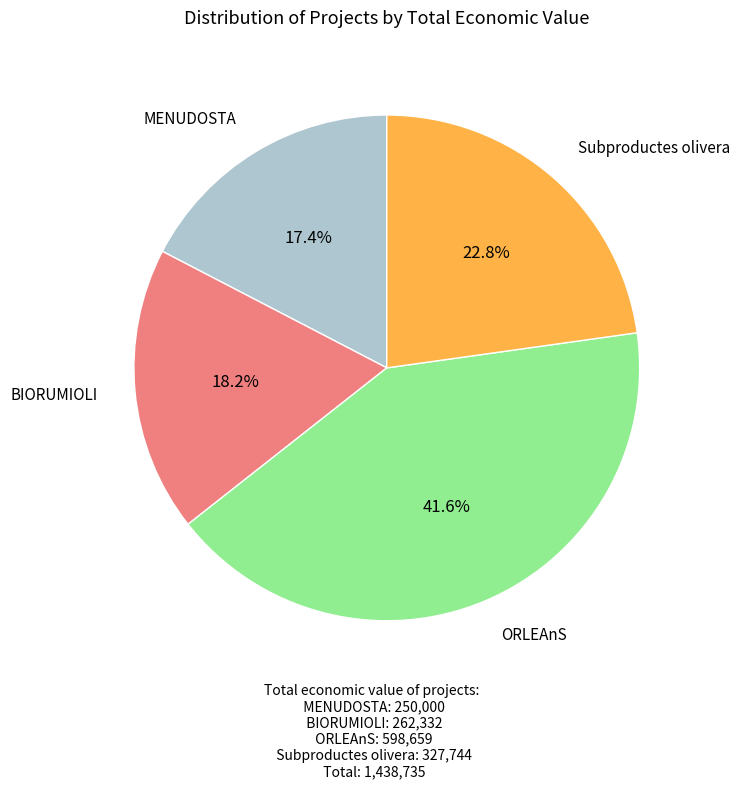

Does any single category account for the majority?

No